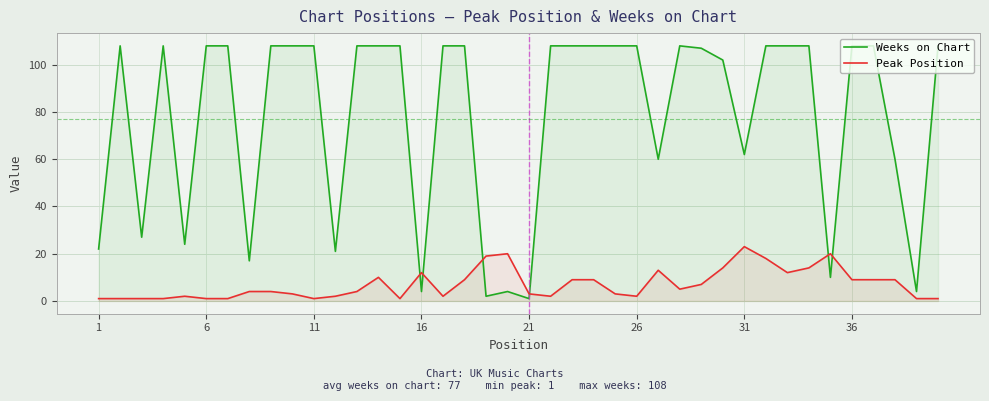

List the series in order of their peak value, highest first.

Weeks on Chart, Peak Position